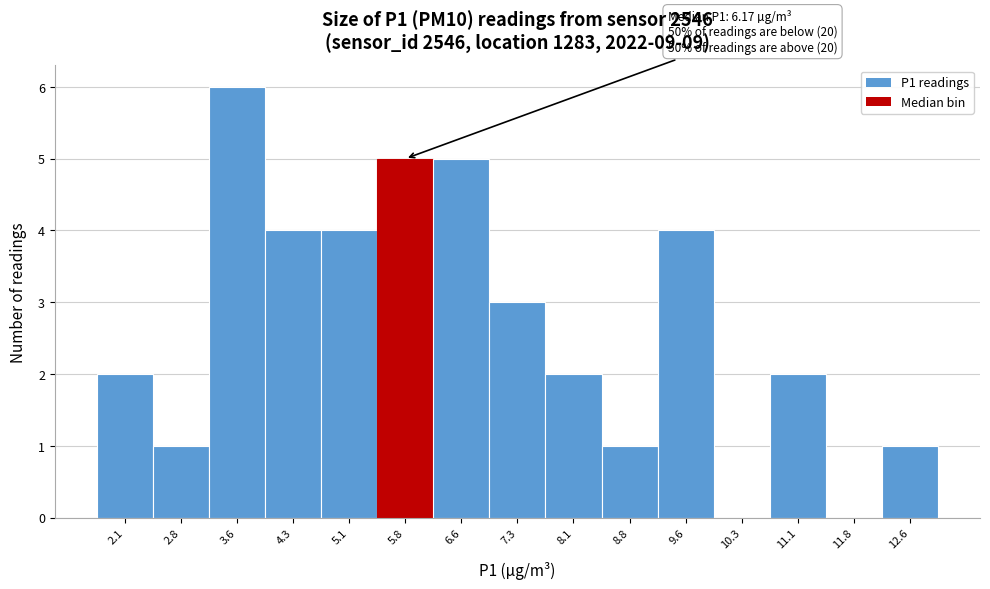

Reading right to left, extract all data points from this chart.

12.6=1	11.8=0	11.1=2	10.3=0	9.6=4	8.8=1	8.1=2	7.3=3	6.6=5	5.8=5	5.1=4	4.3=4	3.6=6	2.8=1	2.1=2